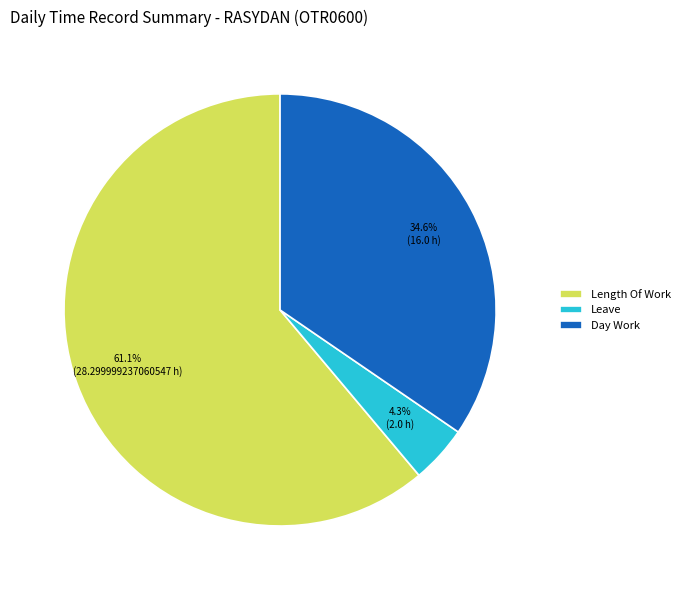

Is there any slice that represents more than half of the pie?

Yes